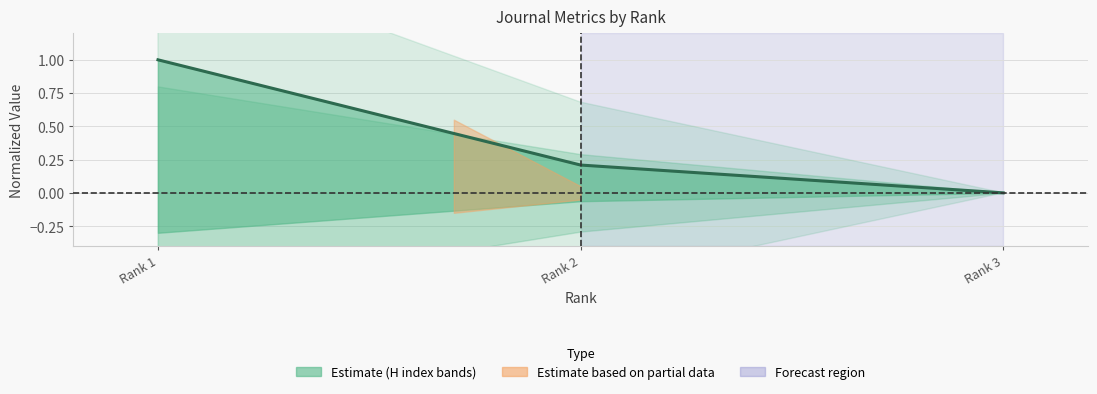

What is the change in value from Rank 1 to Rank 2?

-0.8